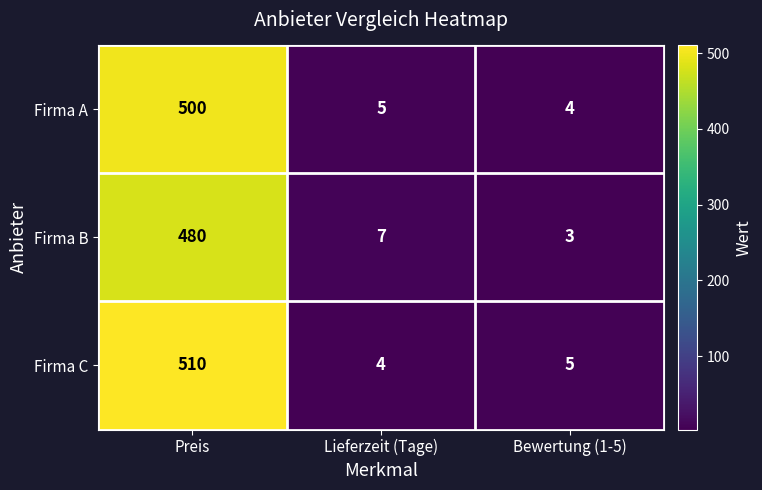

Which series changed the most between Preis and Bewertung (1-5)?

Firma C